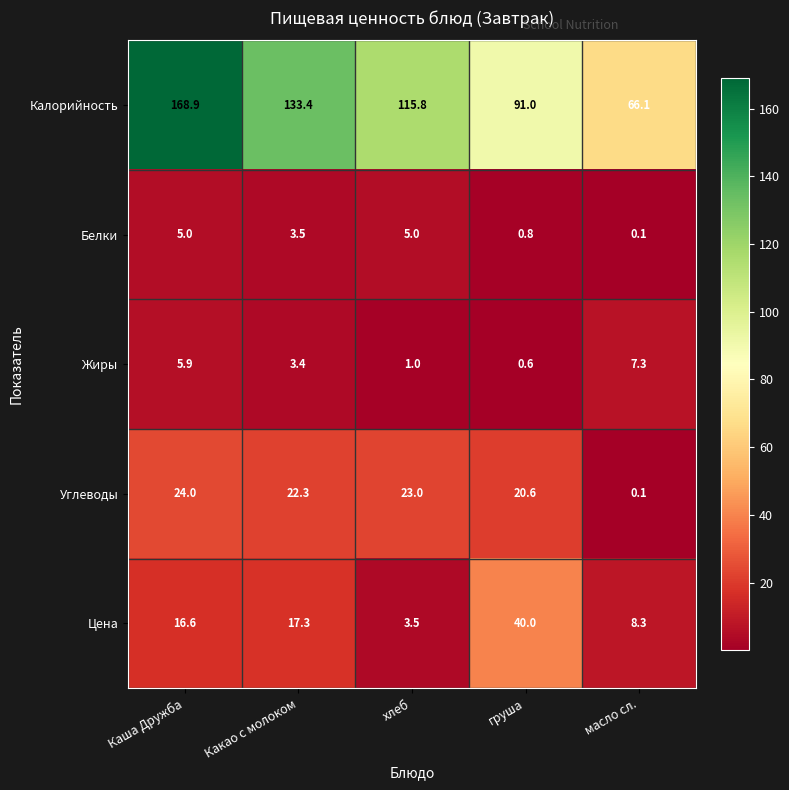

Where does the Углеводы series first go above 22?

Каша Дружба